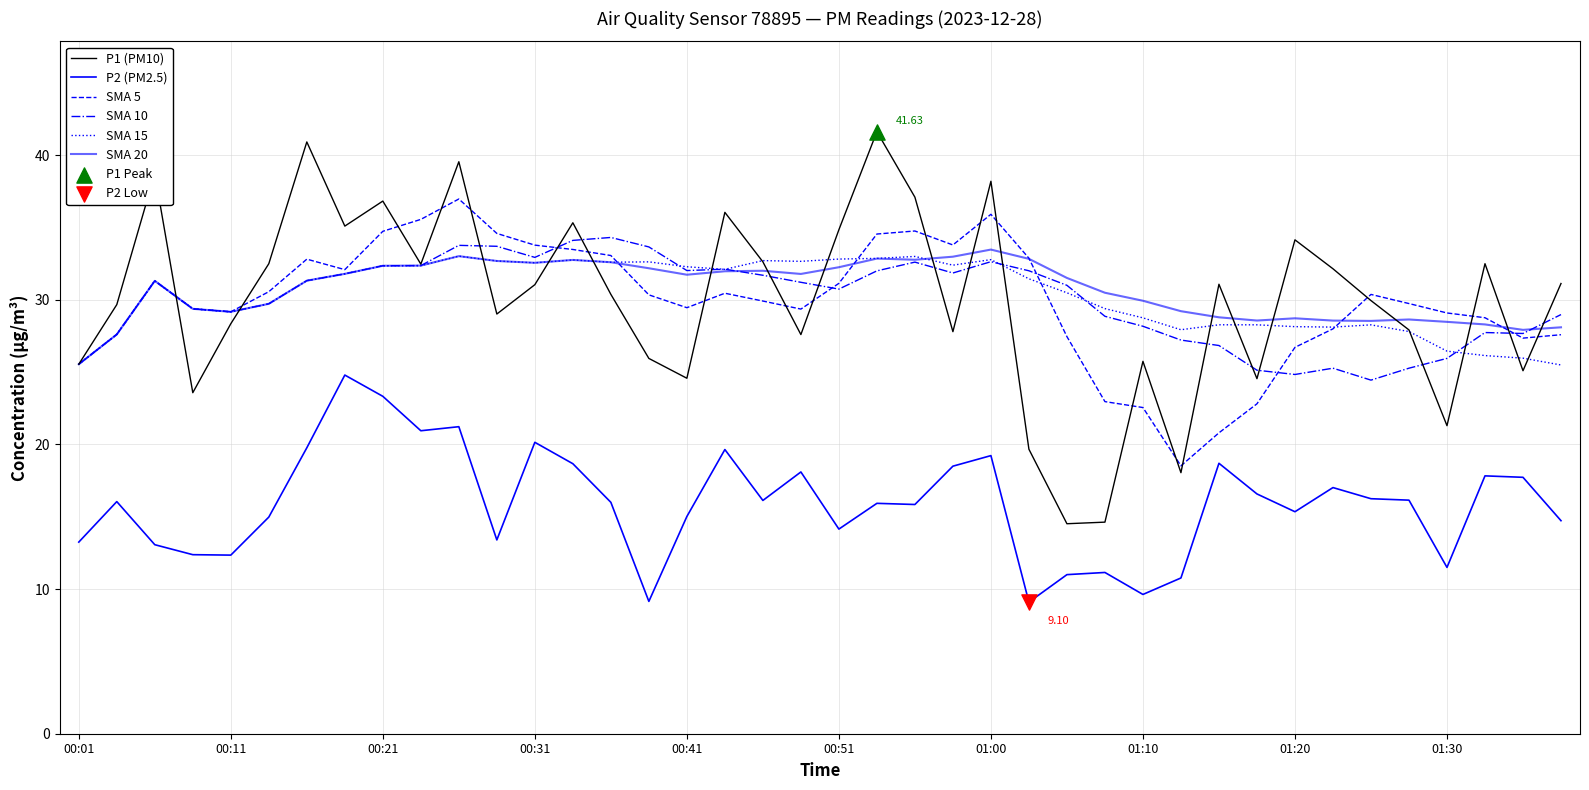

How many lines are shown in the chart?

6